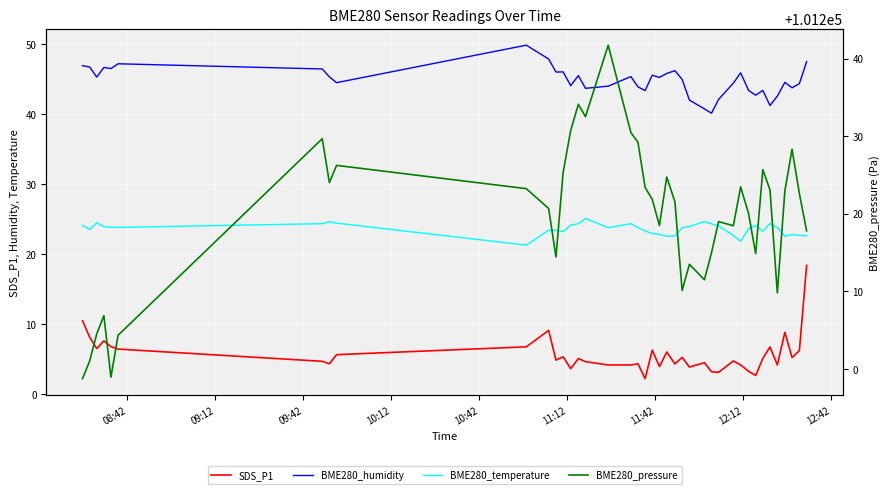

True or false: SDS_P1 and BME280_temperature cross at least once.

False